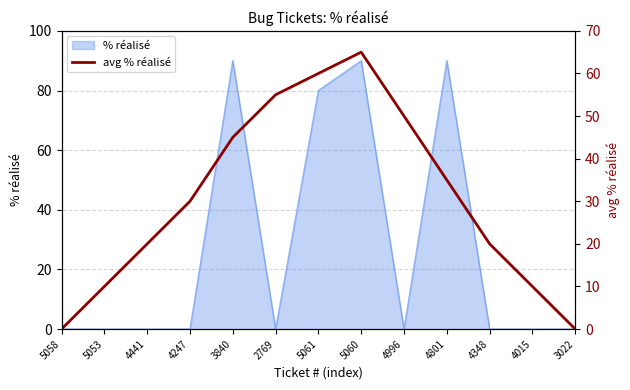

Where does the data first go above 30?

3840